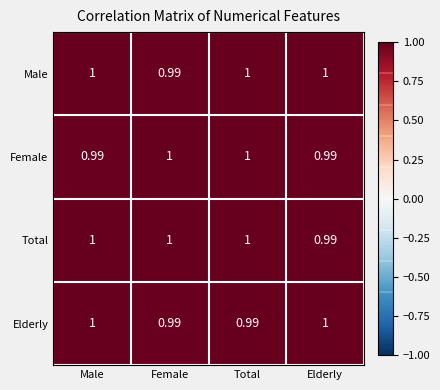

At which label does Male reach its minimum?

Female